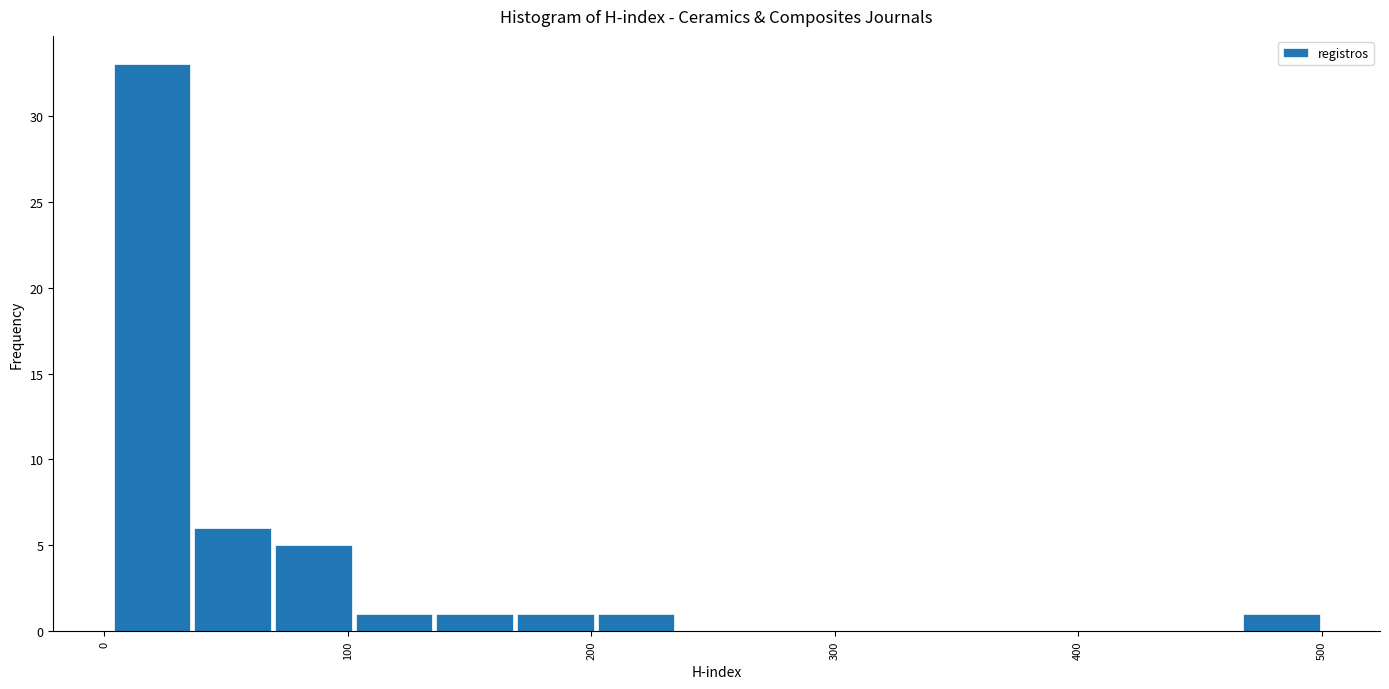

Around what value on the x-axis is the tallest bar? Give the approximate position of its centre, as read against the axis.

20